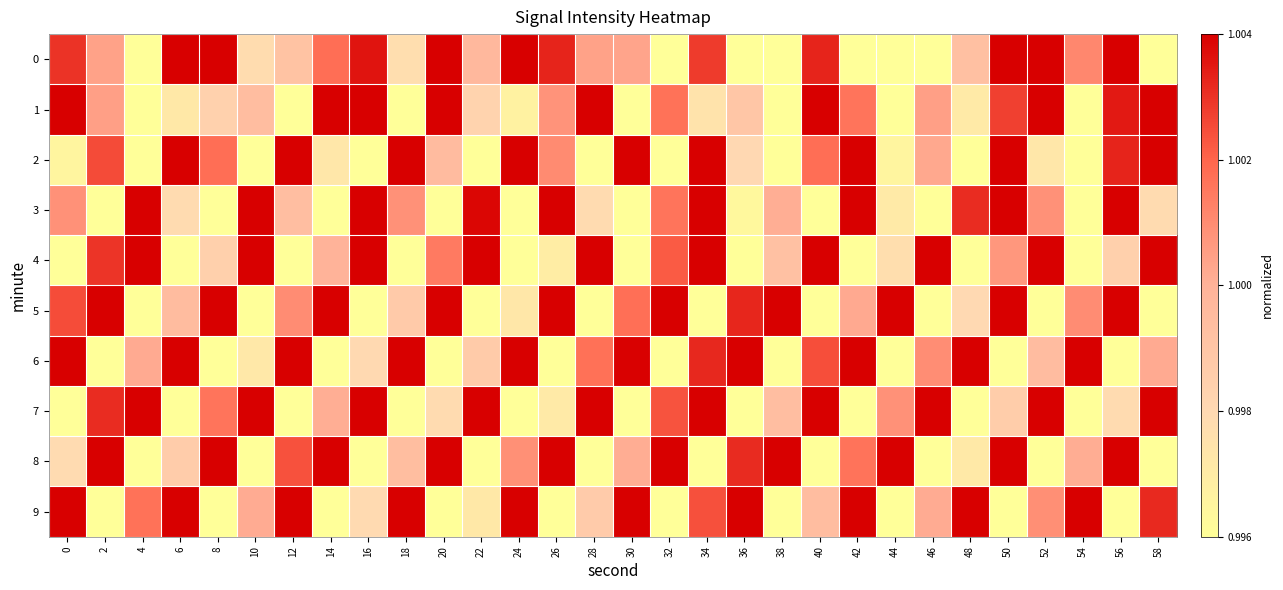

At how many categories does at least one series exceed 1?

30